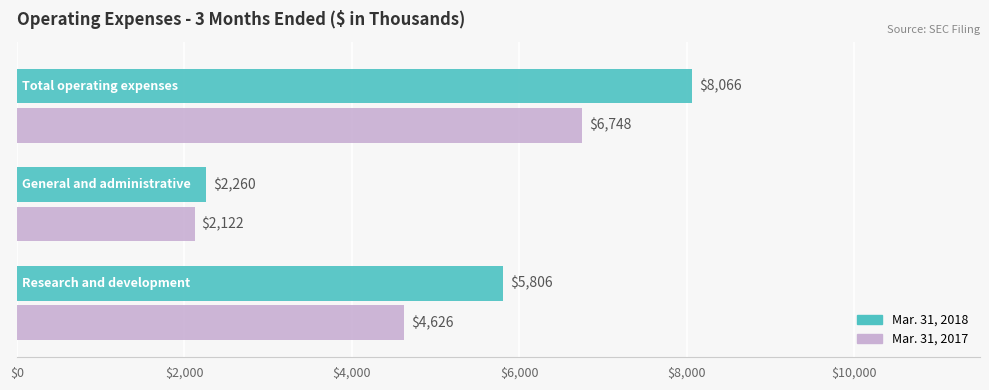

Which series has the widest spread of values?

Mar. 31, 2018